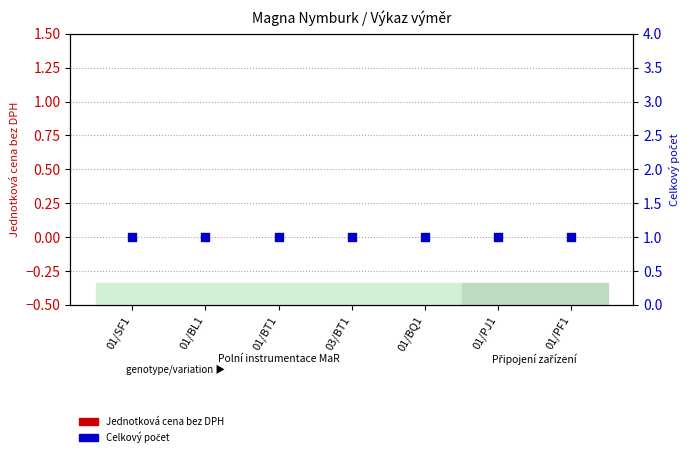

At which category is the sum across all series the highest?

01/SF1